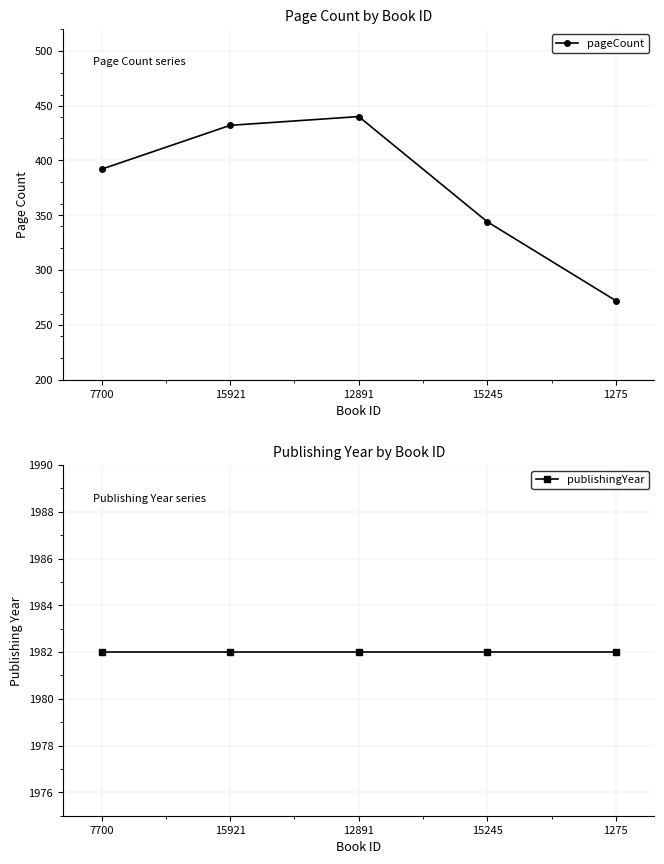

Which series changed the most between 7700 and 15921?

pageCount